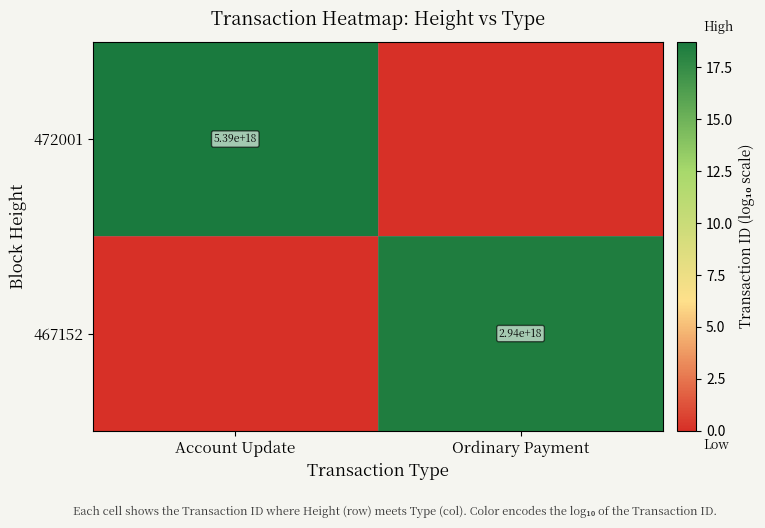

Is the value of 467152 at Ordinary Payment greater than the value of 472001 at Account Update?

No